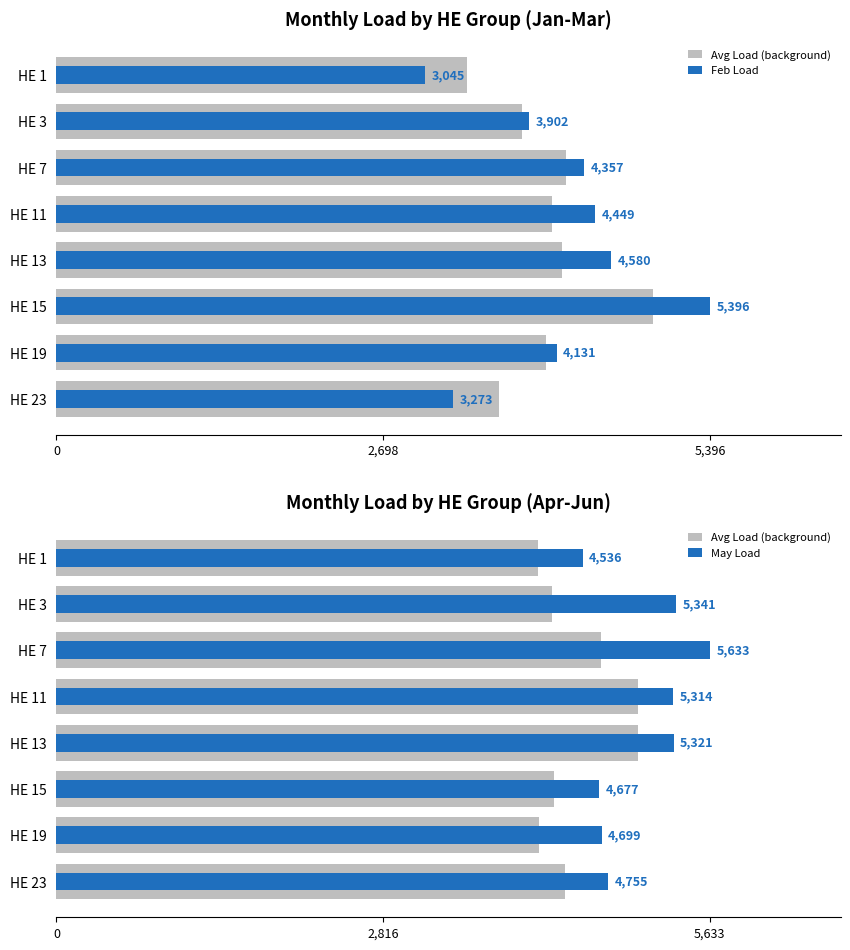

What position from the left is 5,396?

3